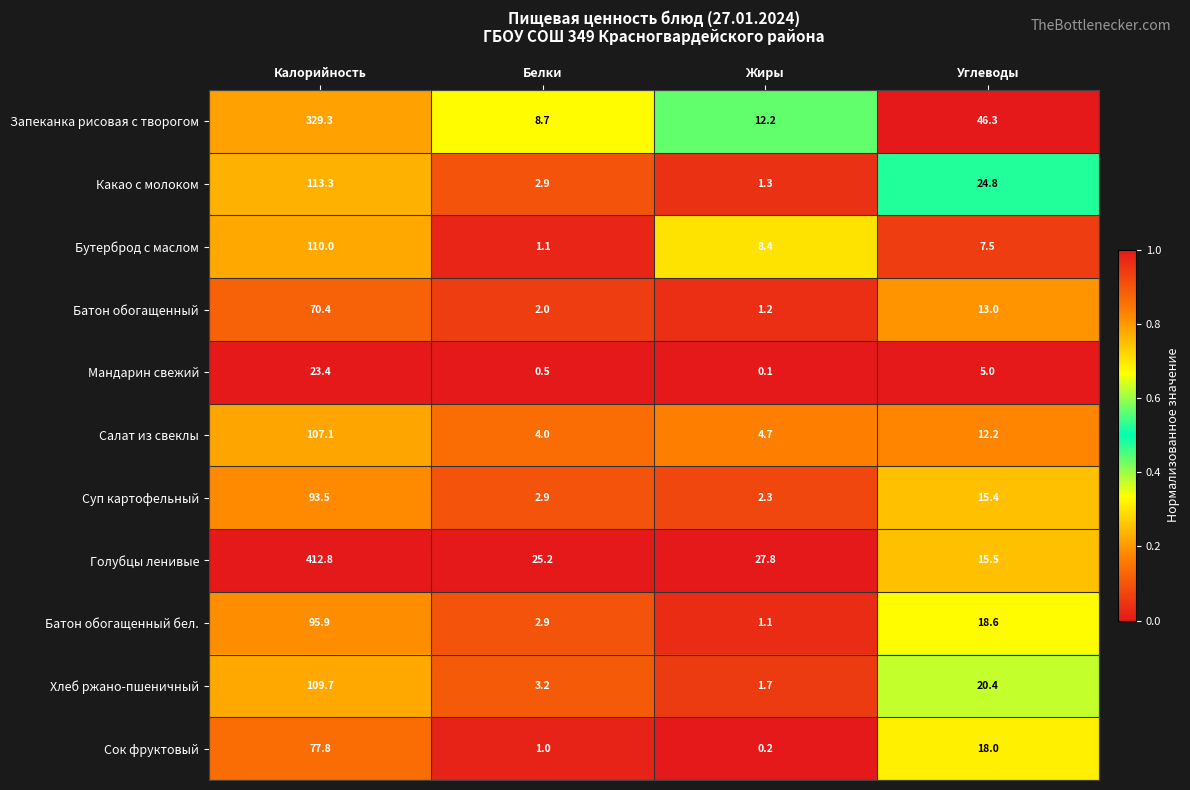

True or false: Хлеб ржано-пшеничный has a value of 1.7 at Жиры.

True